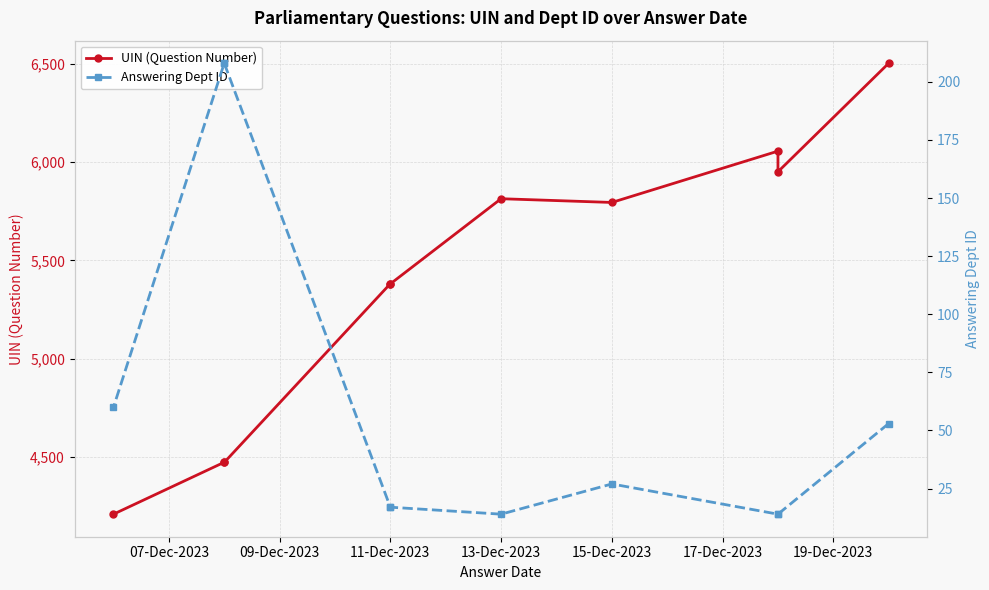

Rank the series by their maximum value, from highest to lowest.

UIN (Question Number), Answering Dept ID